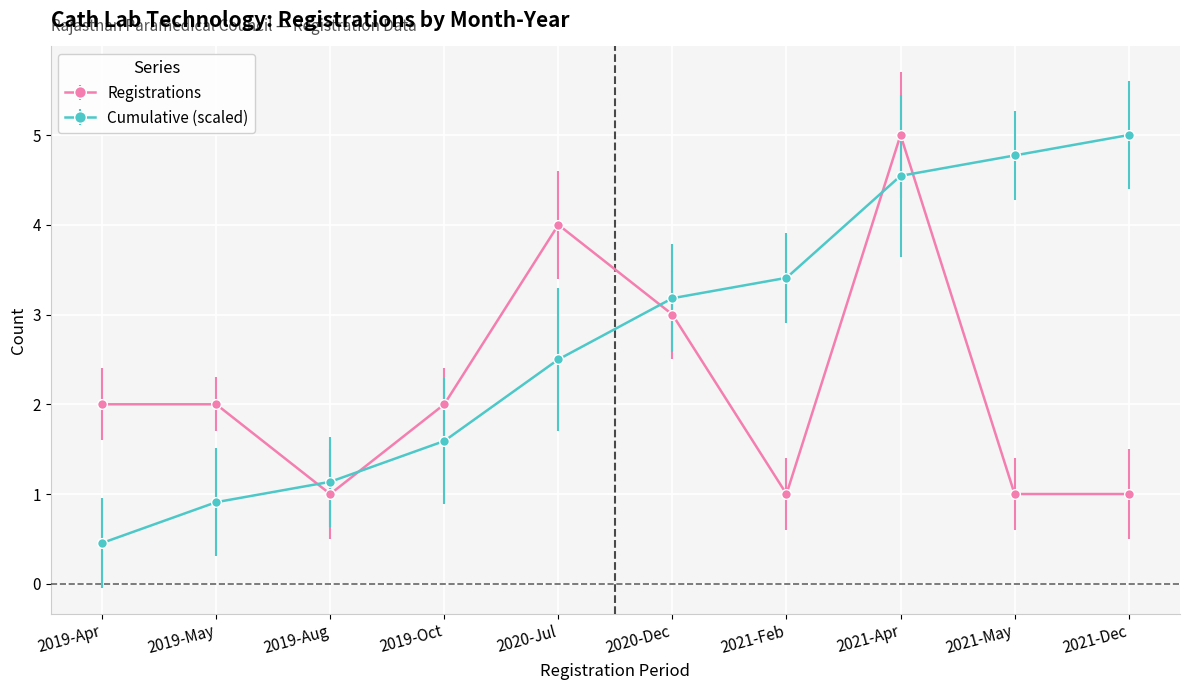

What is the label of the 2nd point from the right?

2021-May